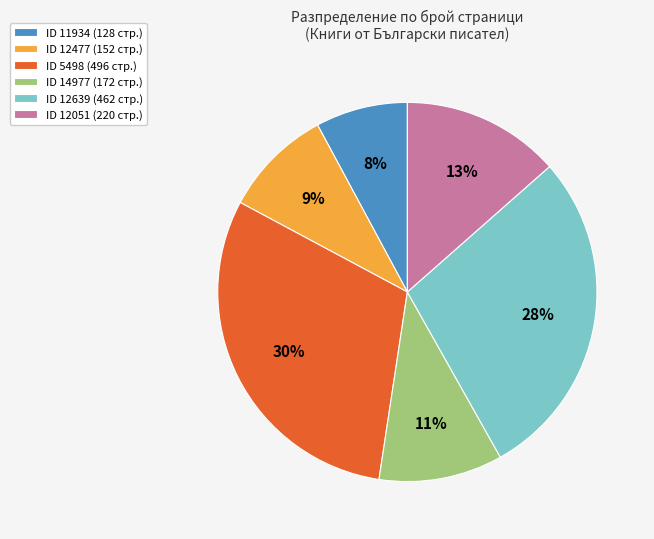

Does any single category account for the majority?

No